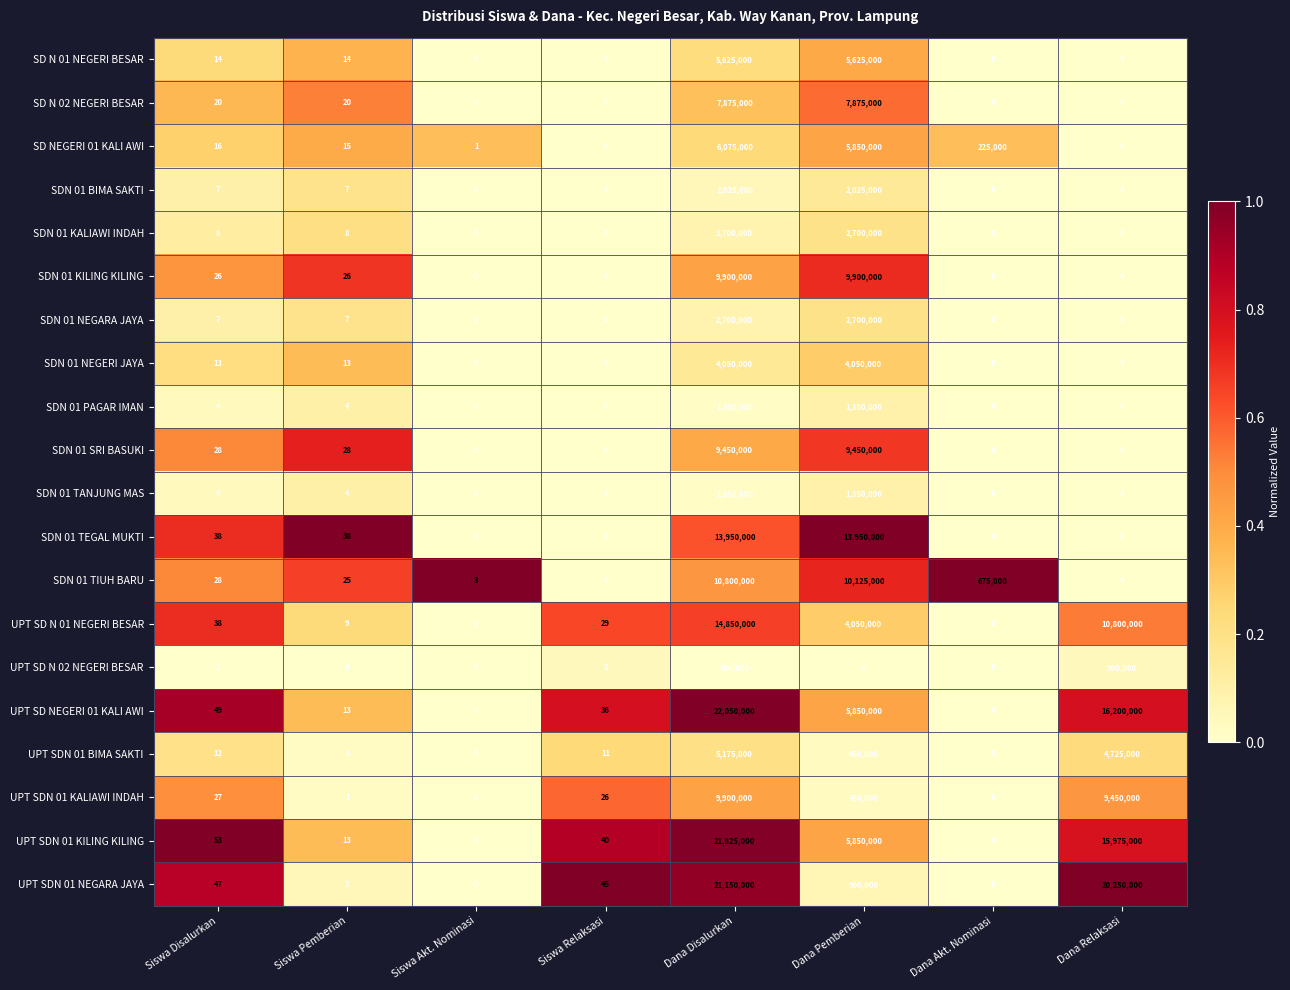

Which series has the widest spread of values?

UPT SD NEGERI 01 KALI AWI